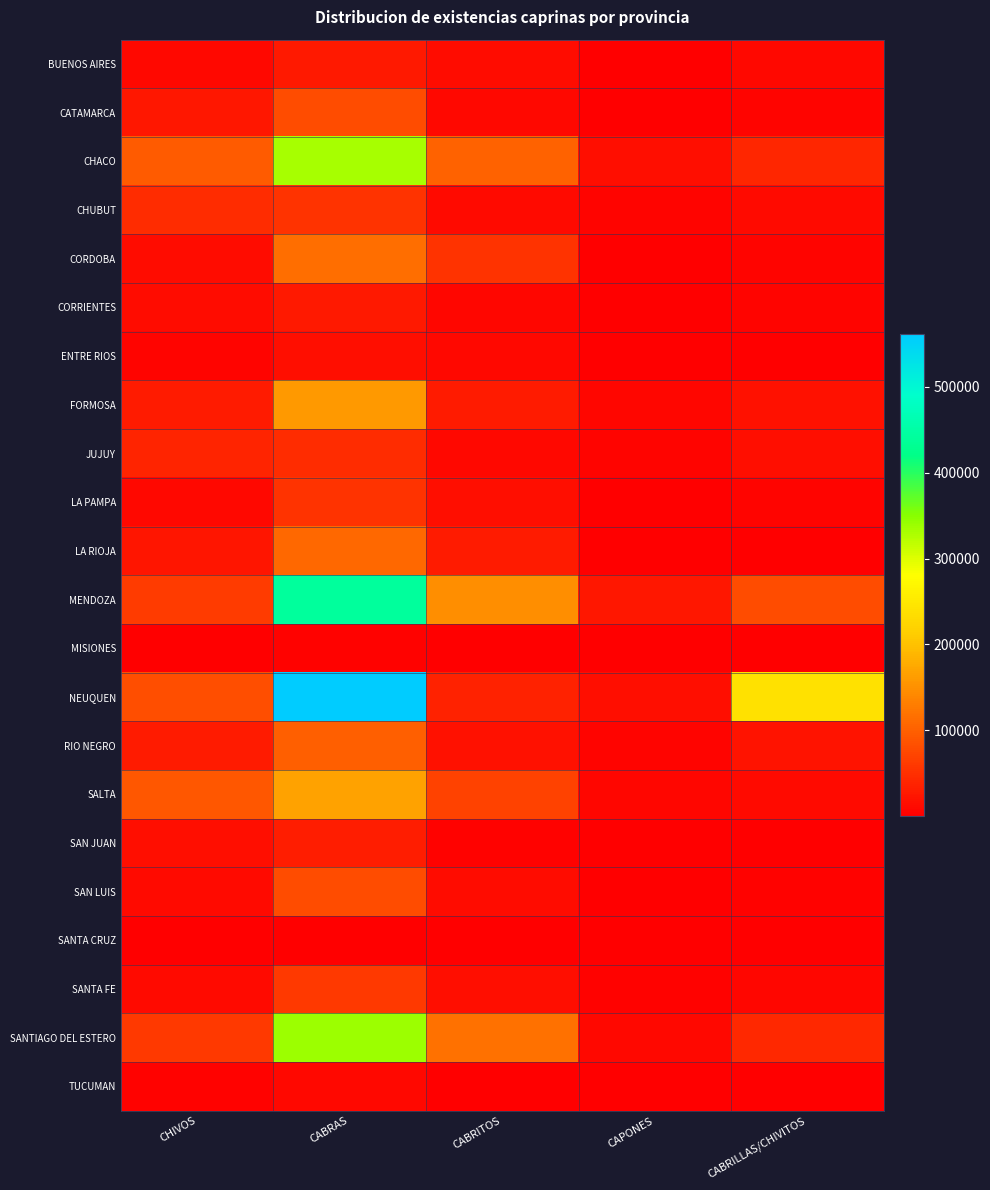

What is the maximum value shown in the chart?

561081